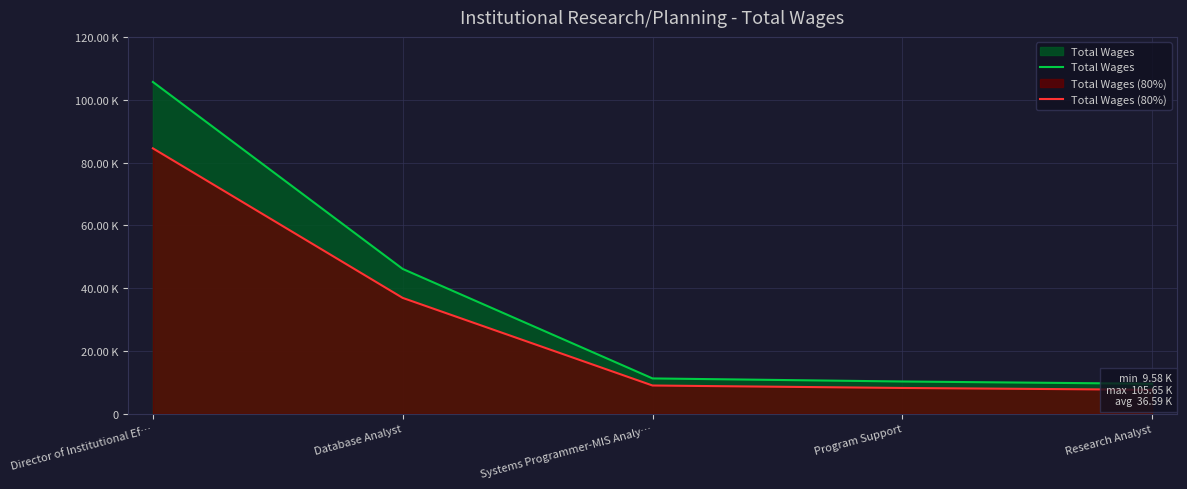

Where is Total Wages nearest to the value 57615?

Database Analyst